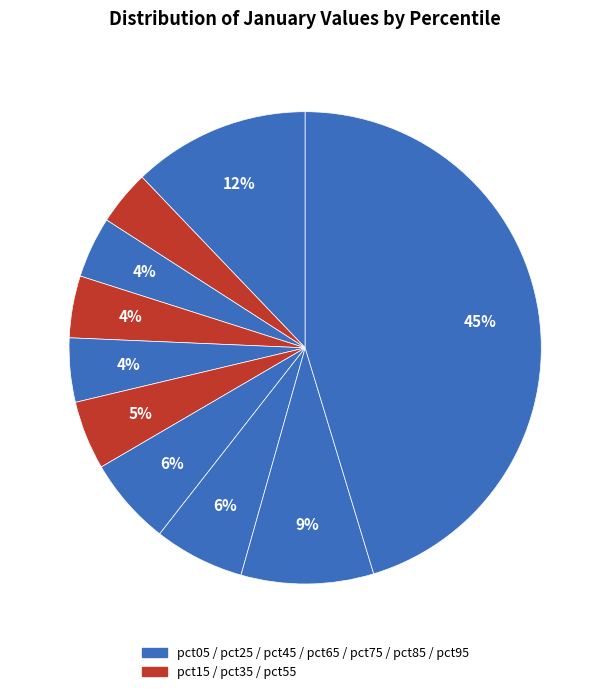

Is there any slice that represents more than half of the pie?

No